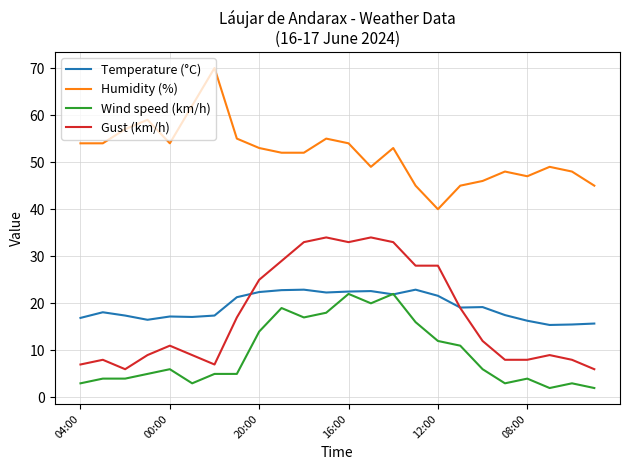

True or false: Humidity (%) has more than 0 points higher than both neighbors.

True